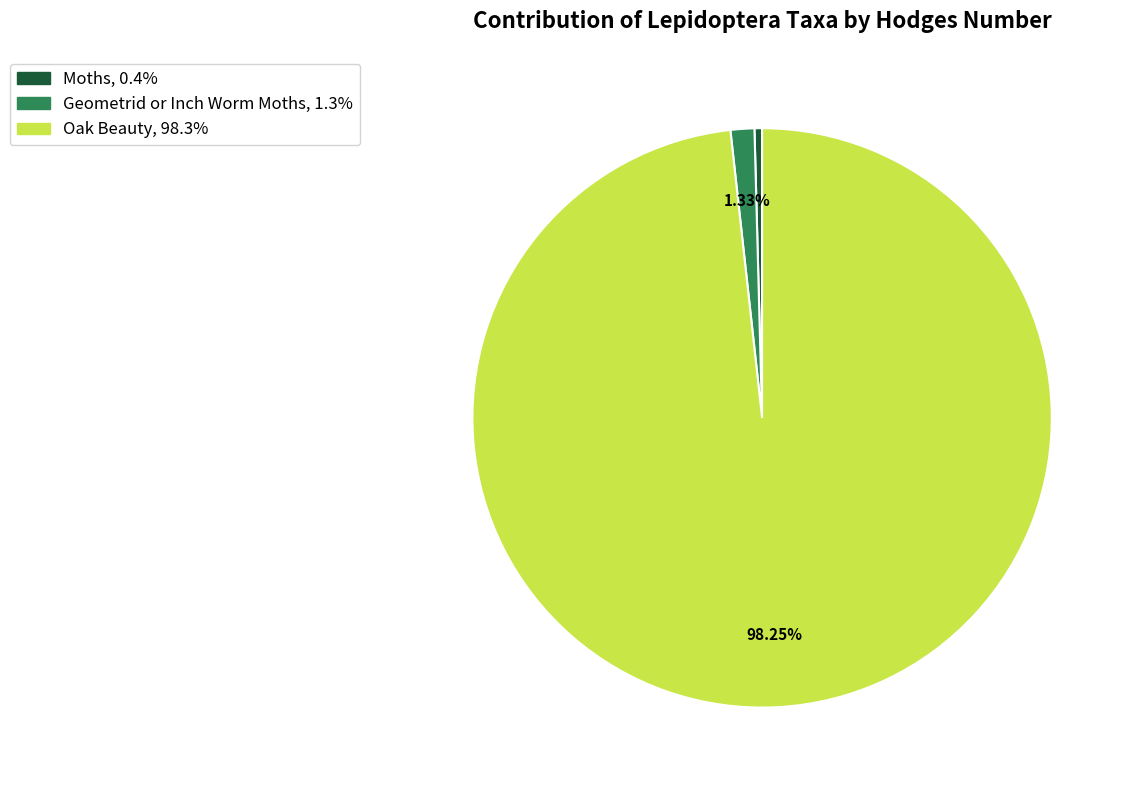

Count the number of slices in the pie.

3